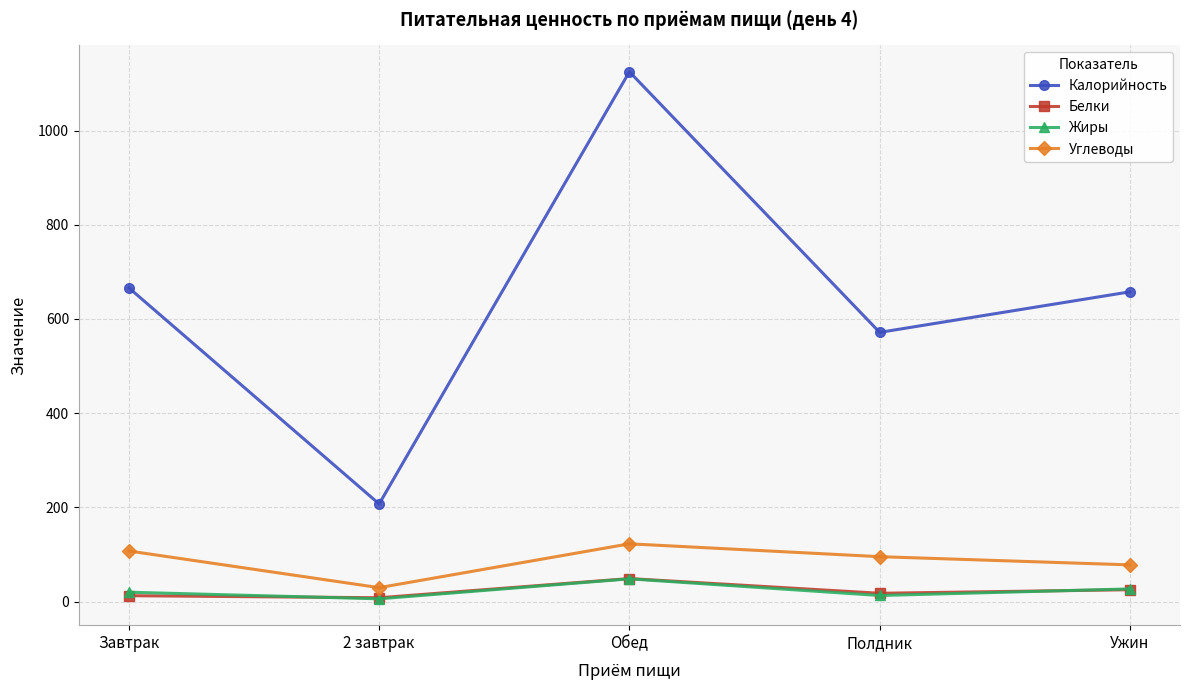

Which series has the widest spread of values?

Калорийность